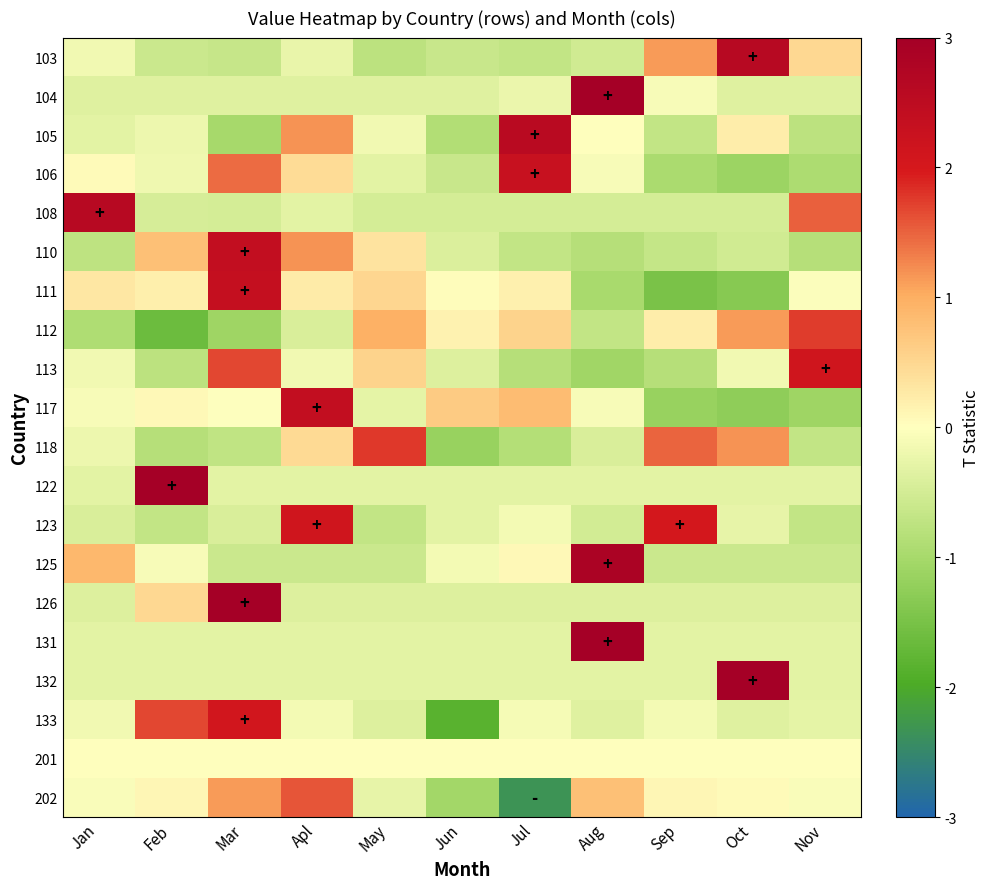

What is the greatest value displayed?

3.0